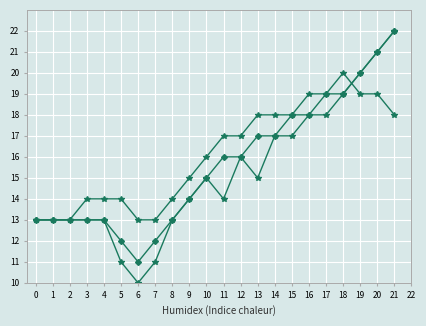

How many lines are shown in the chart?

3